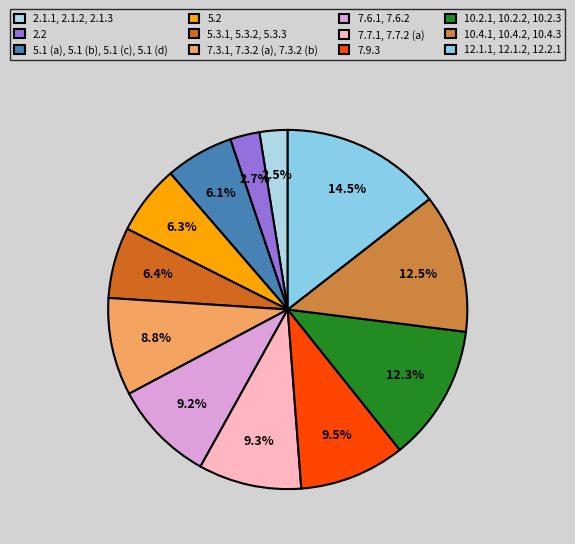

Which has a higher value, 5.3.1, 5.3.2, 5.3.3 or 2.1.1, 2.1.2, 2.1.3?

5.3.1, 5.3.2, 5.3.3